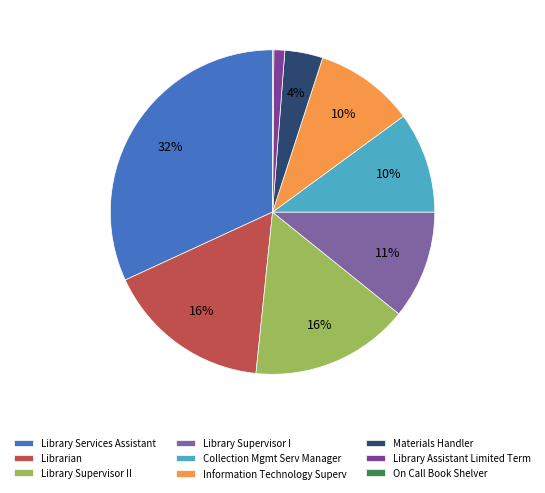

Is there a majority slice in this chart?

No